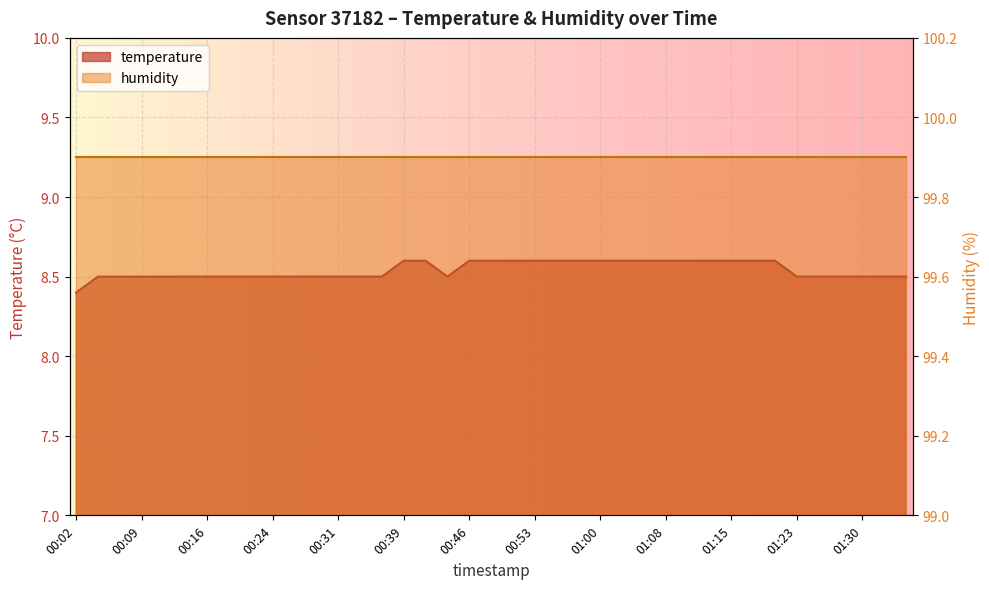

What is the difference between the second highest and minimum values?

0.2